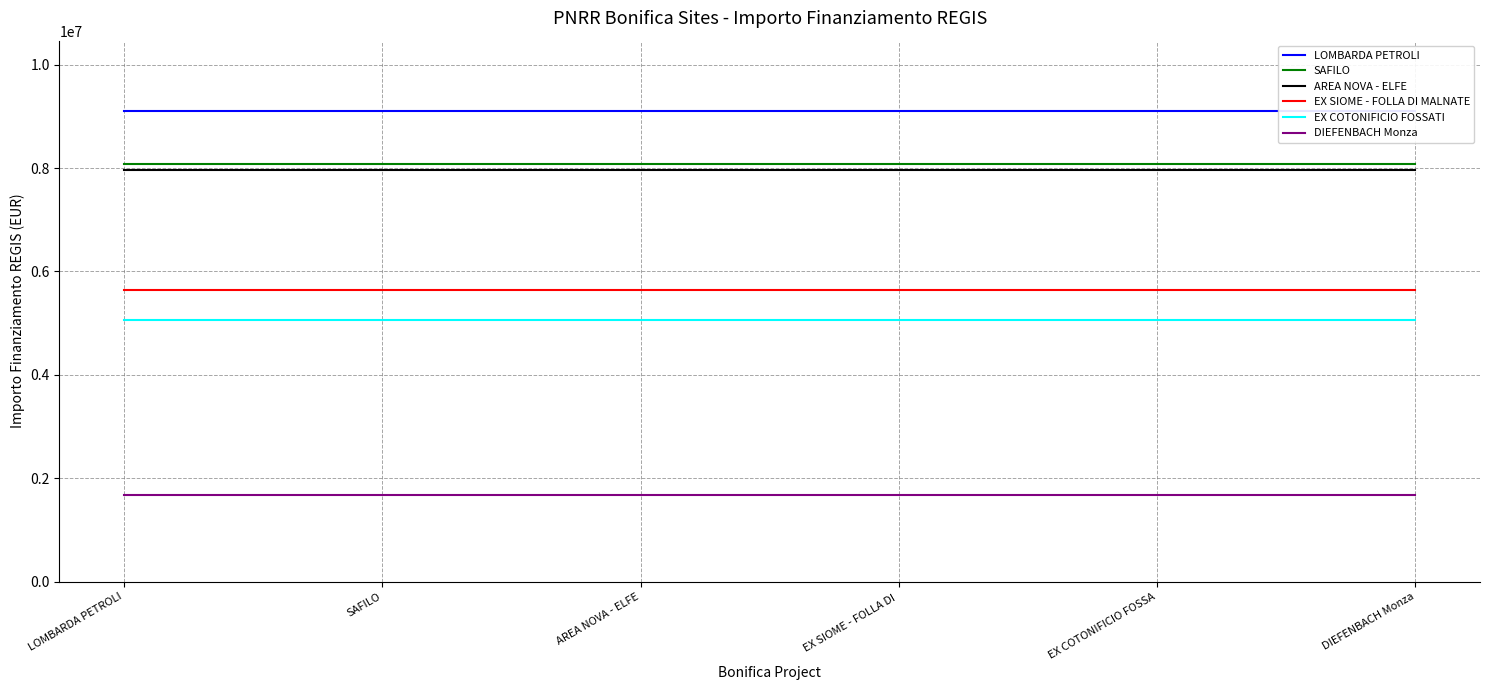

What is the label of the 2nd point from the right?

EX COTONIFICIO FOSSA